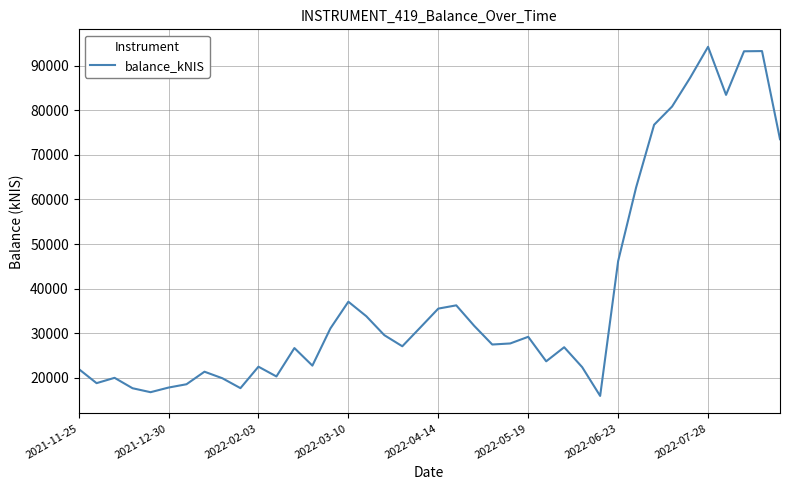

What is the smallest value displayed?

15957.5